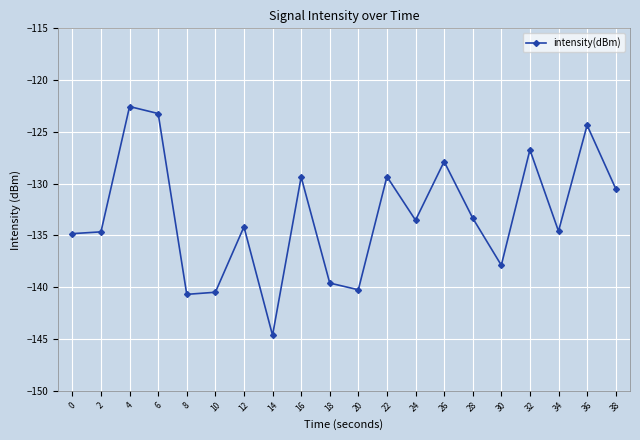

The chart shows a value of -76.3 at 20. True or false?

False